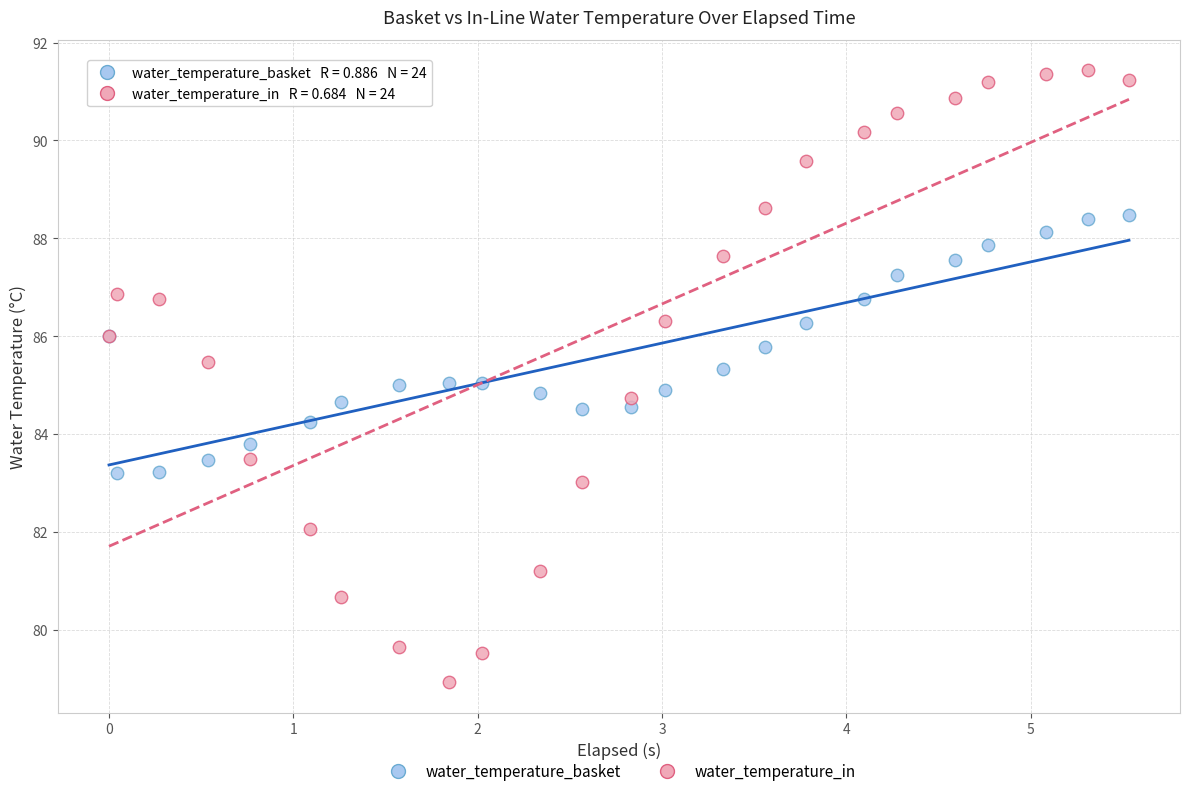

Which series has the widest spread of Y values?

water_temperature_in